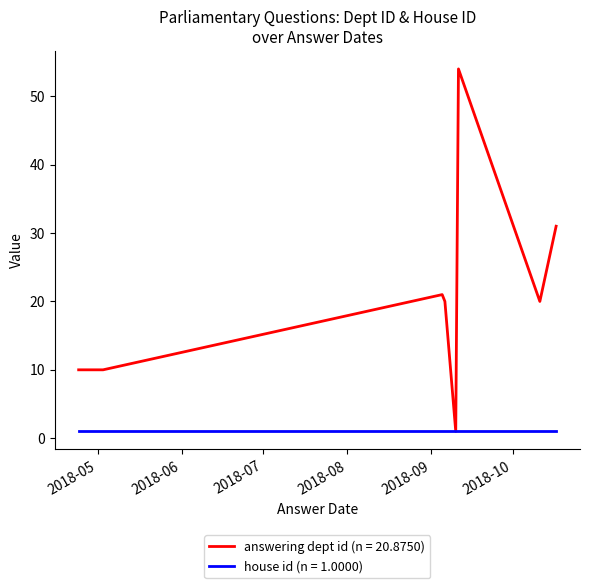

What are all the series names shown in the legend?

answering dept id (n = 20.8750), house id (n = 1.0000)